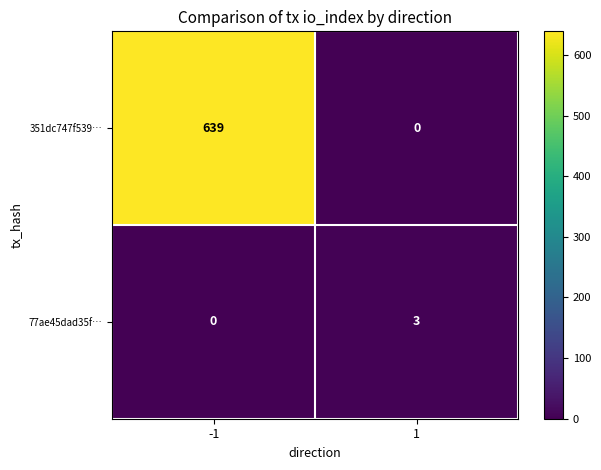

What is the difference between the maximum and minimum values in the 77ae45dad35f… series?

3